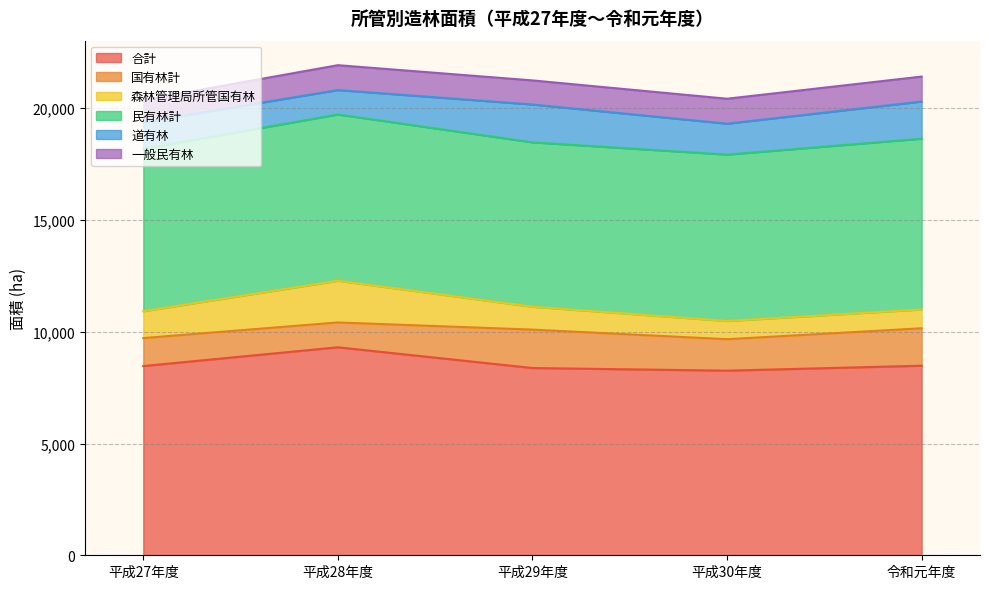

What is the sum of all 道有林 values?

7017.8